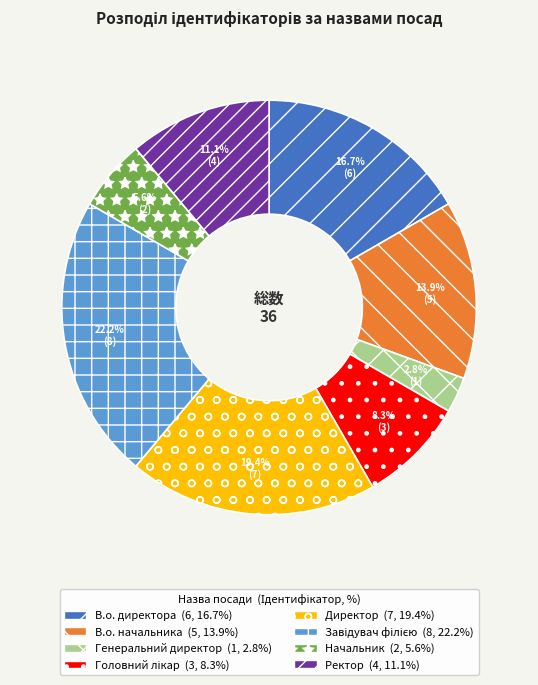

How many segments does this pie chart have?

8